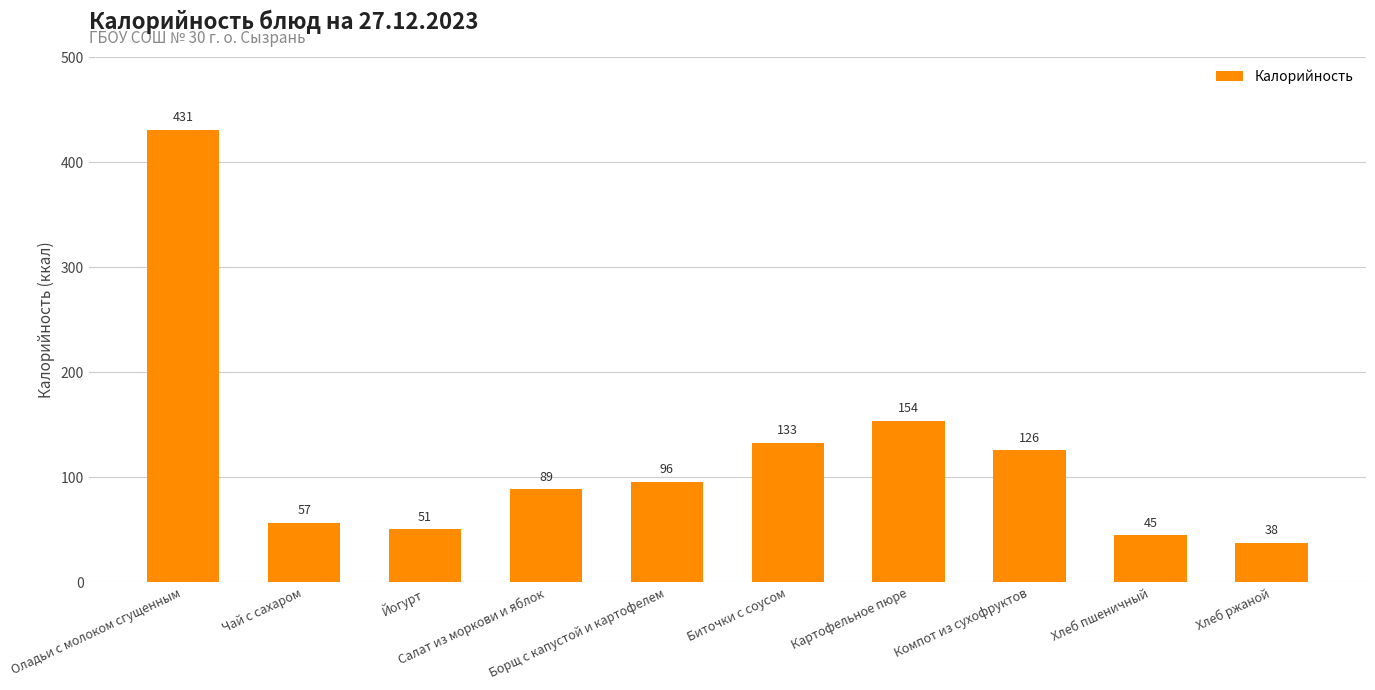

What is the change in value from Оладьи с молоком сгущенным to Хлеб ржаной?

-393